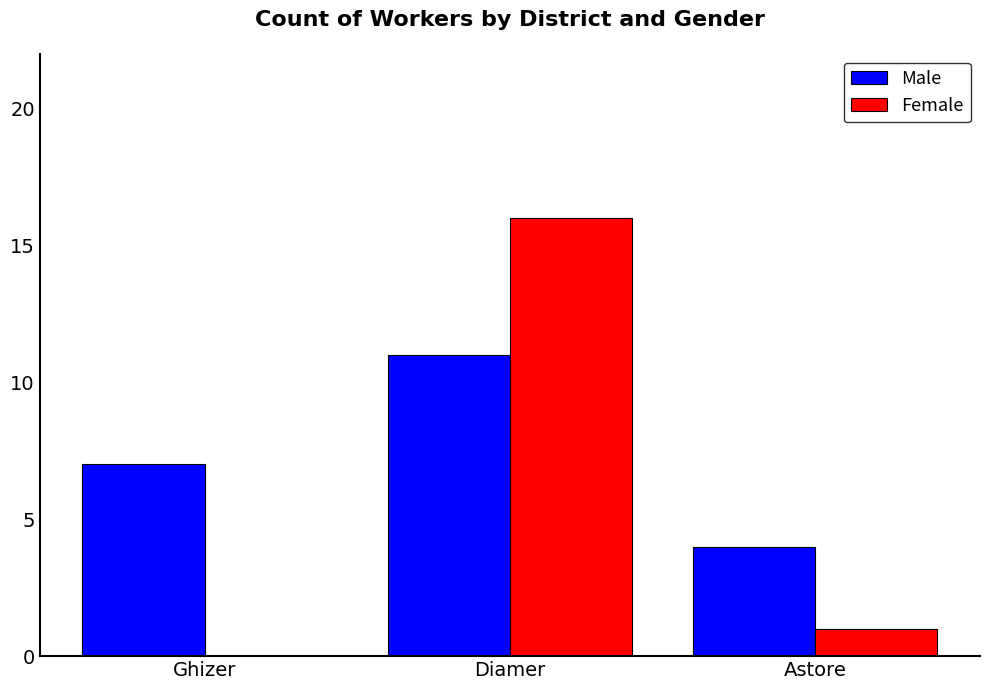

Read the Female value at Diamer.

16